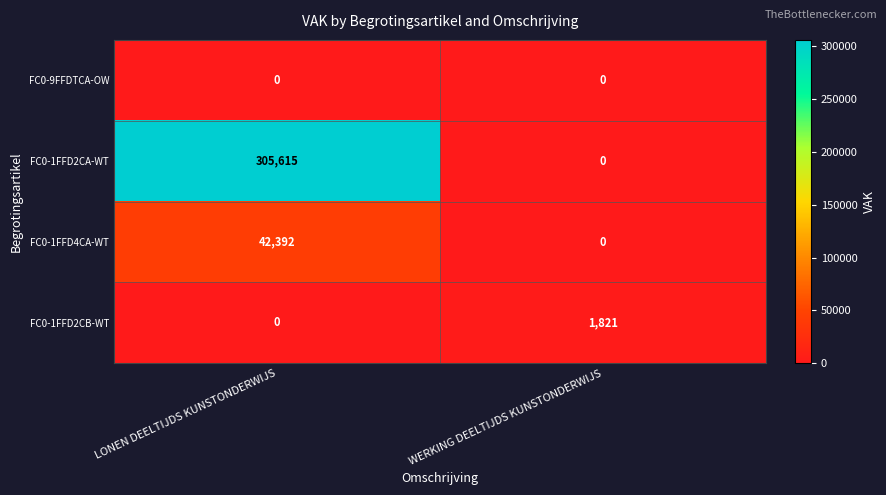

Rank the categories by FC0-1FFD4CA-WT value from lowest to highest.

WERKING DEELTIJDS KUNSTONDERWIJS, LONEN DEELTIJDS KUNSTONDERWIJS